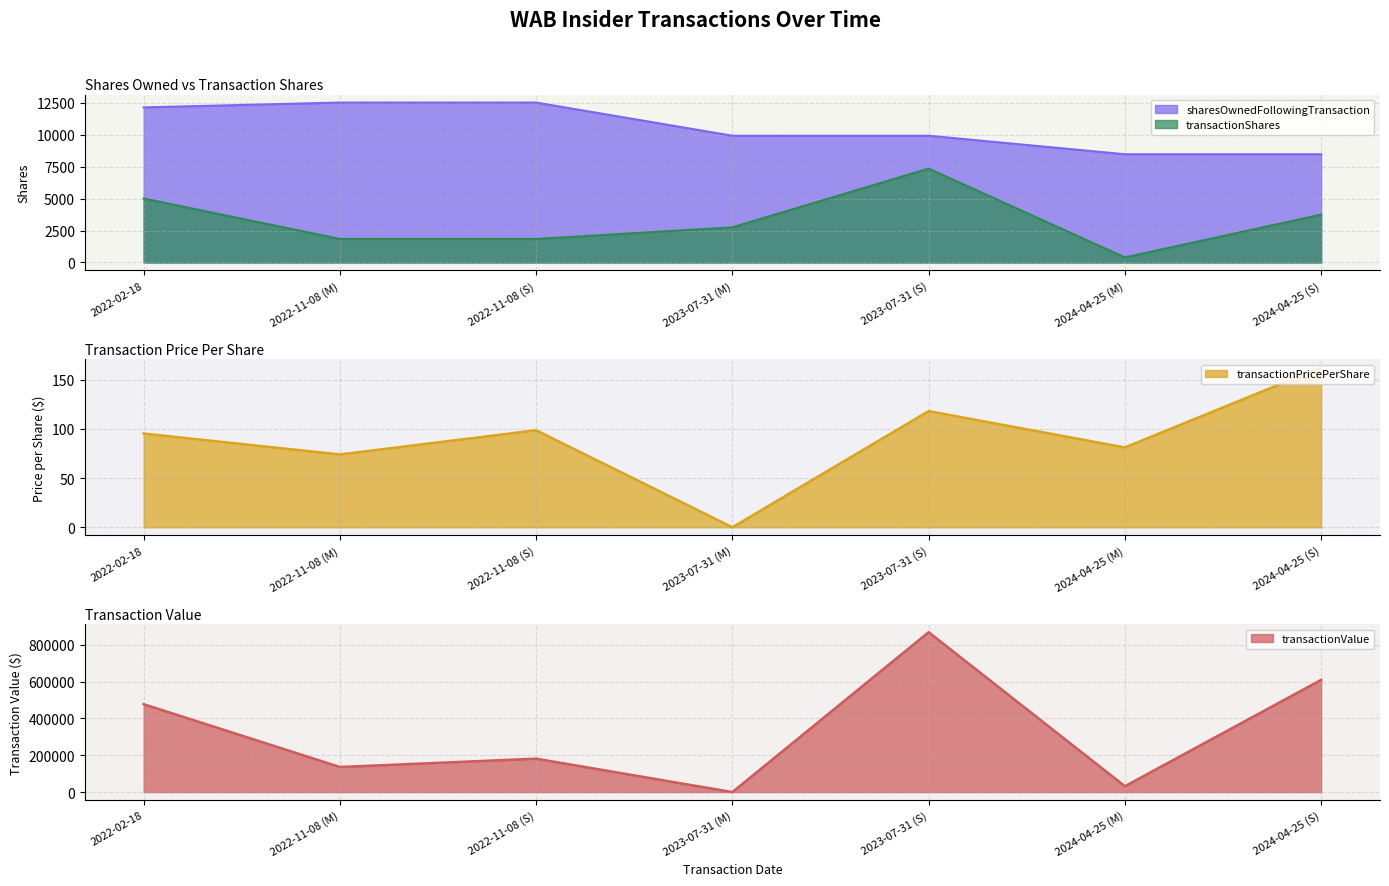

True or false: transactionShares has a value of 393.0 at 2024-04-25 (M).

True